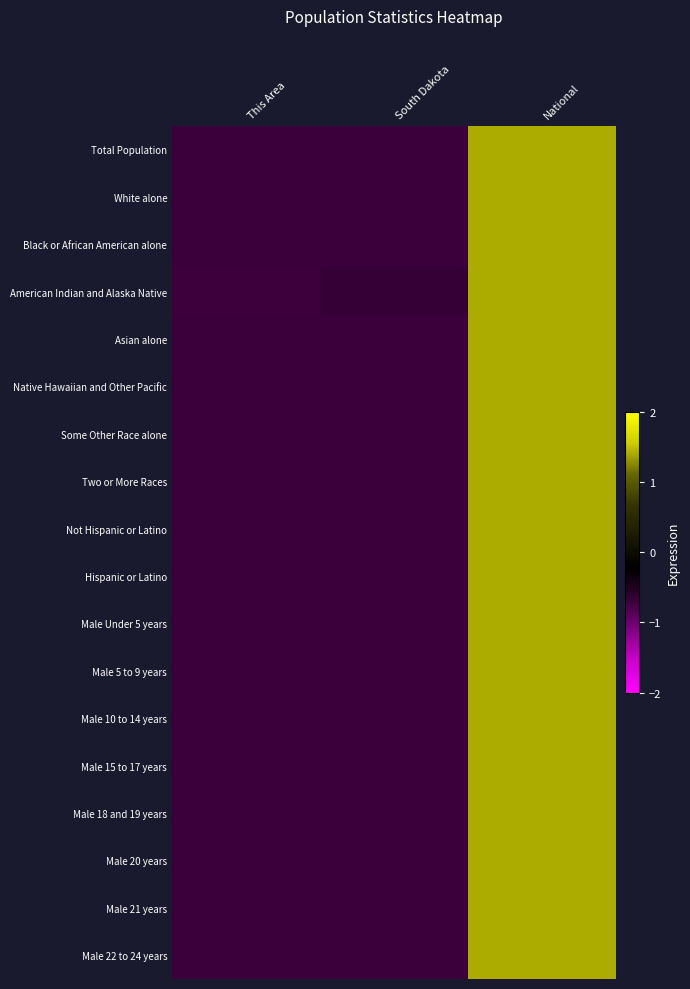

Reading right to left, what are all the values shown in this chart?

Total Population: National=1.4	South Dakota=-0.7	This Area=-0.7
White alone: National=1.4	South Dakota=-0.7	This Area=-0.7
Black or African American alone: National=1.4	South Dakota=-0.7	This Area=-0.7
American Indian and Alaska Native: National=1.4	South Dakota=-0.7	This Area=-0.7
Asian alone: National=1.4	South Dakota=-0.7	This Area=-0.7
Native Hawaiian and Other Pacific: National=1.4	South Dakota=-0.7	This Area=-0.7
Some Other Race alone: National=1.4	South Dakota=-0.7	This Area=-0.7
Two or More Races: National=1.4	South Dakota=-0.7	This Area=-0.7
Not Hispanic or Latino: National=1.4	South Dakota=-0.7	This Area=-0.7
Hispanic or Latino: National=1.4	South Dakota=-0.7	This Area=-0.7
Male Under 5 years: National=1.4	South Dakota=-0.7	This Area=-0.7
Male 5 to 9 years: National=1.4	South Dakota=-0.7	This Area=-0.7
Male 10 to 14 years: National=1.4	South Dakota=-0.7	This Area=-0.7
Male 15 to 17 years: National=1.4	South Dakota=-0.7	This Area=-0.7
Male 18 and 19 years: National=1.4	South Dakota=-0.7	This Area=-0.7
Male 20 years: National=1.4	South Dakota=-0.7	This Area=-0.7
Male 21 years: National=1.4	South Dakota=-0.7	This Area=-0.7
Male 22 to 24 years: National=1.4	South Dakota=-0.7	This Area=-0.7